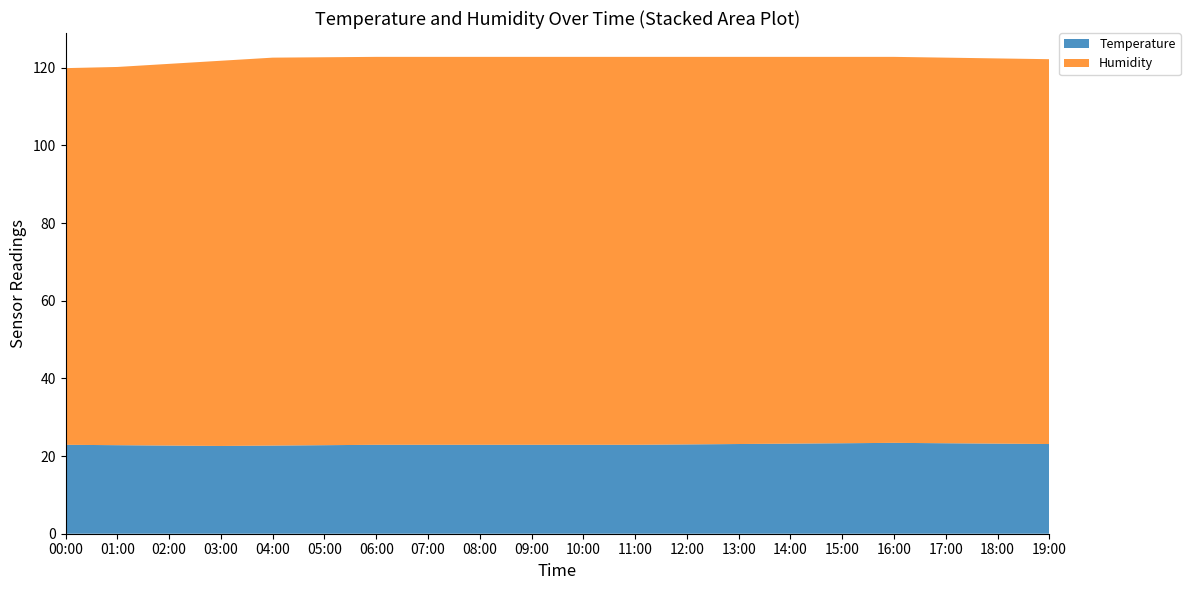

Reading left to right, what are all the values shown in this chart?

Temperature: 22.9	22.8	22.7	22.6	22.7	22.8	22.9	22.9	22.9	22.9	22.9	22.9	23.0	23.1	23.2	23.3	23.4	23.3	23.2	23.1
Humidity: 97.0	97.4	98.3	99.2	99.9	99.9	99.9	99.9	99.9	99.9	99.9	99.9	99.8	99.7	99.6	99.5	99.4	99.3	99.2	99.1